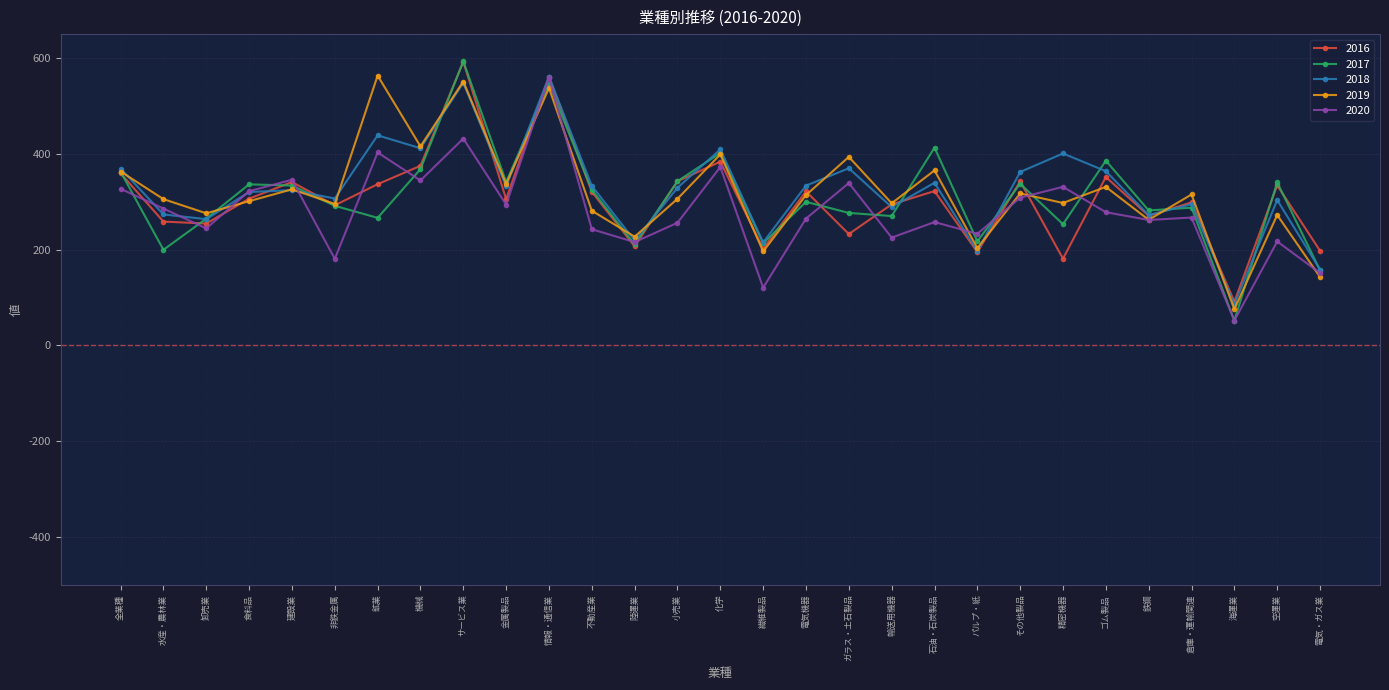

What is the difference between the highest and lowest values at 精密機器?

219.7